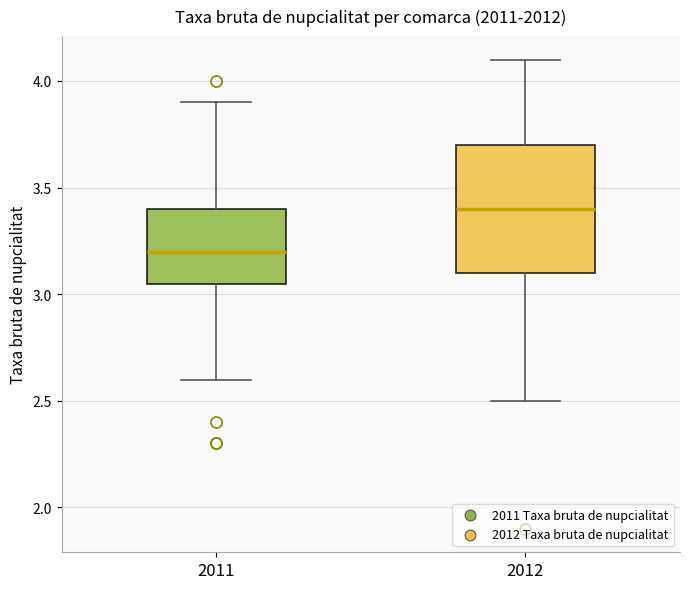

Which box is the tallest, from its lower edge to its upper edge?

2012